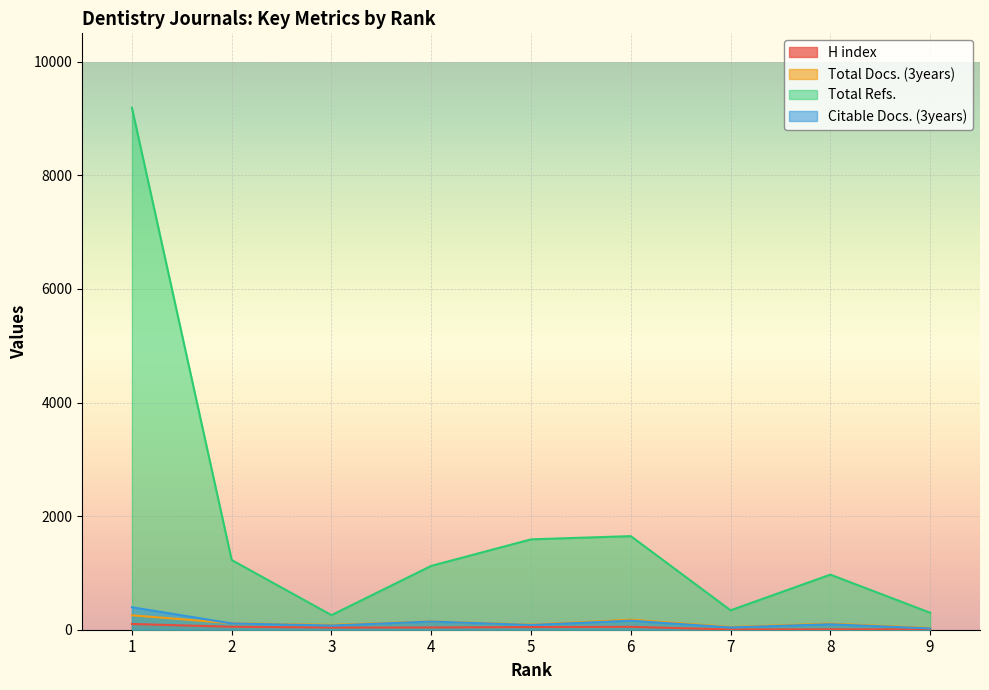

What is the difference between the Total Refs. values at 3 and 6?

1391